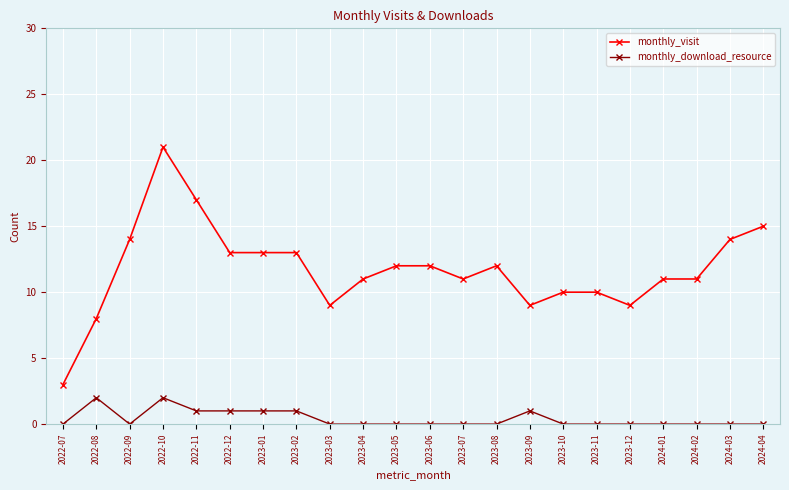

Which category has the lowest value in the monthly_visit series?

2022-07